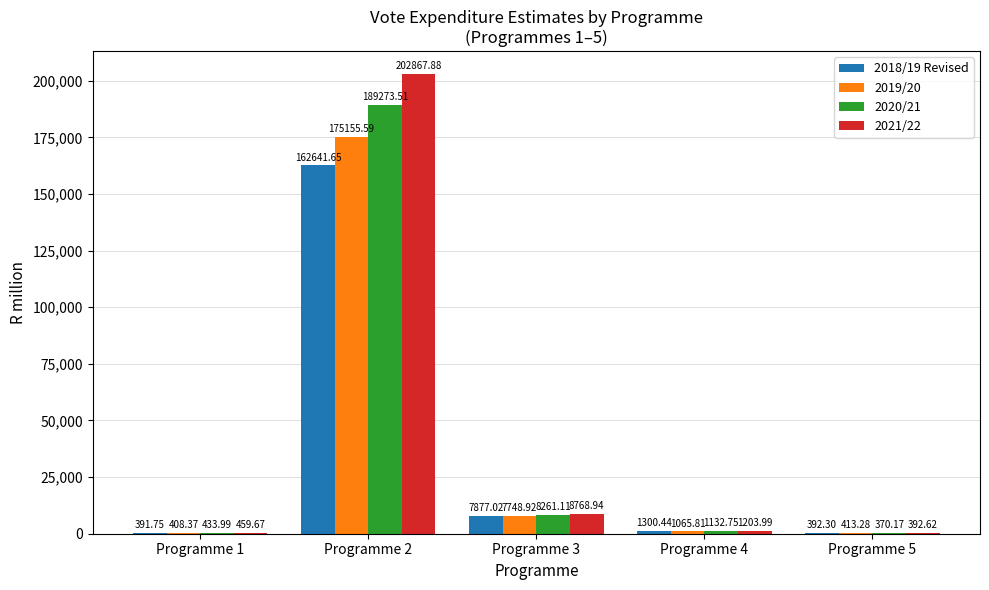

Which series has the widest spread of values?

2021/22